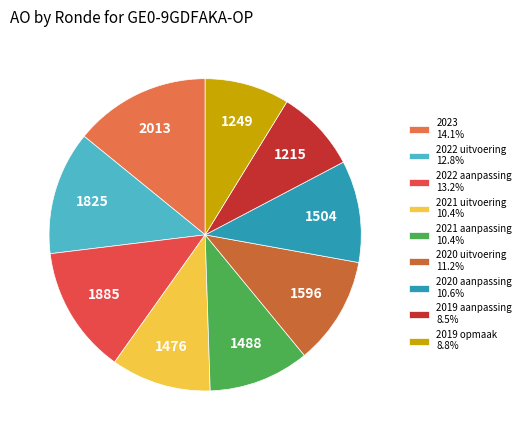

The 2022 uitvoering slice represents 22% of the pie. True or false?

False